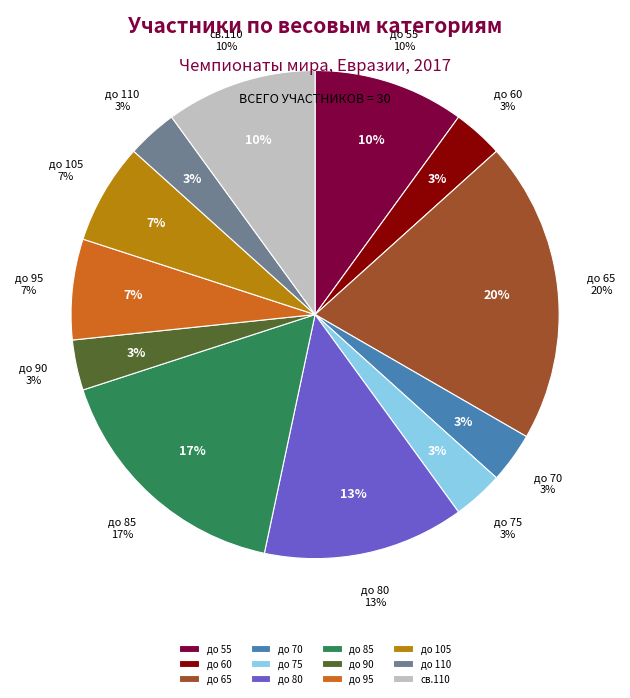

To the nearest percent, what is the difference between the до 65 and до 85 slice percentages?

3%